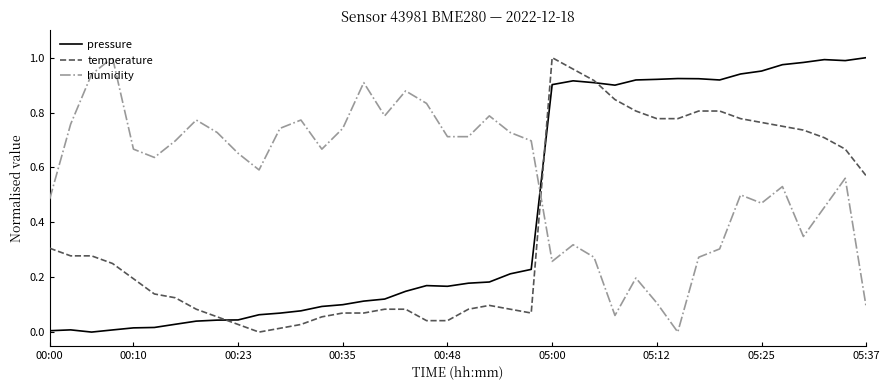

How many intersections are there between humidity and pressure?

1